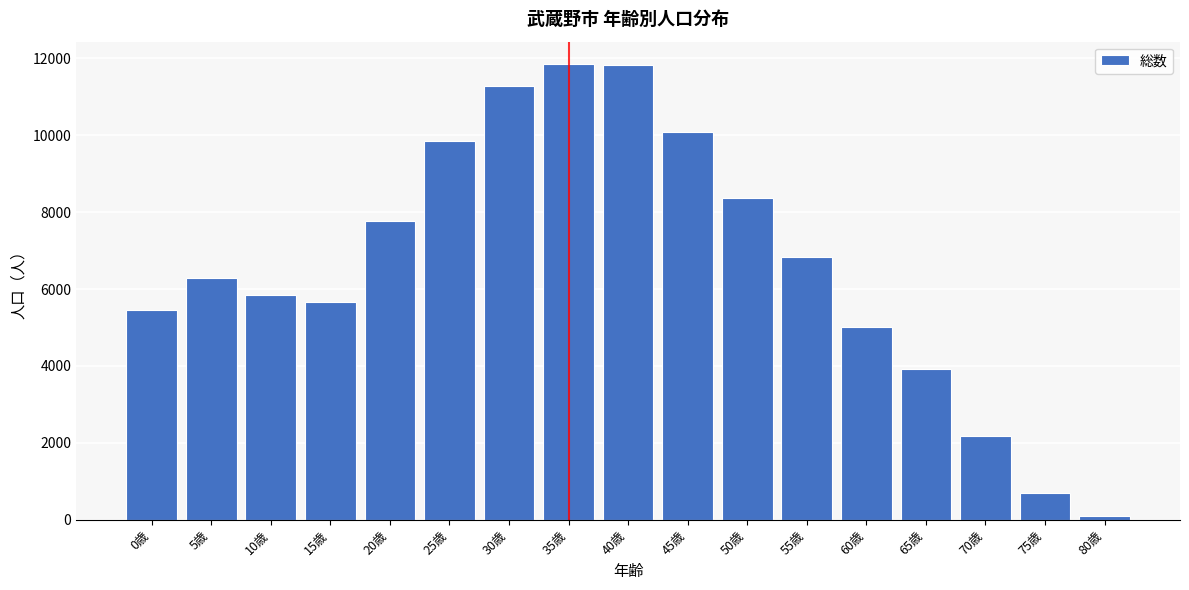

Is it true that the value at 0歳 is 5454?

True